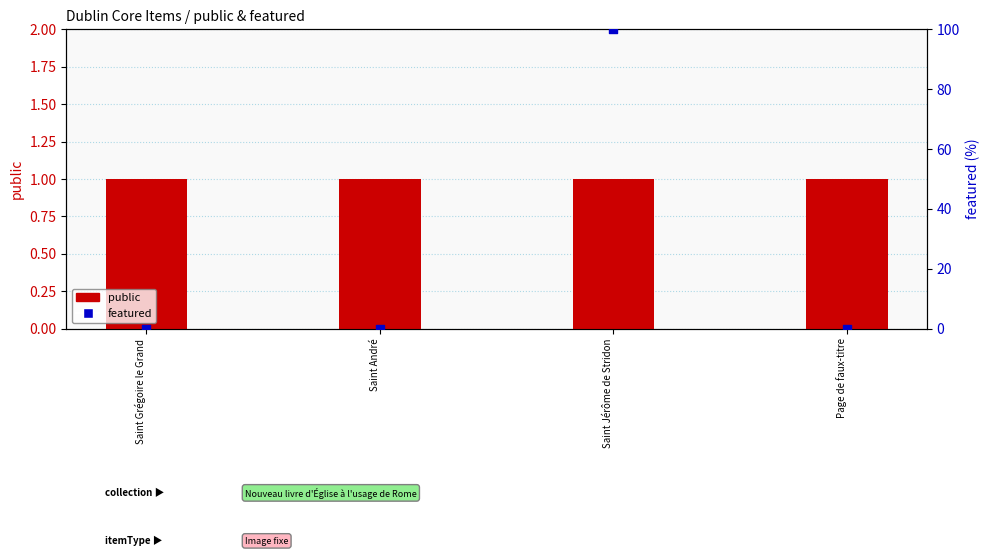

What are all the series names shown in the legend?

public, featured